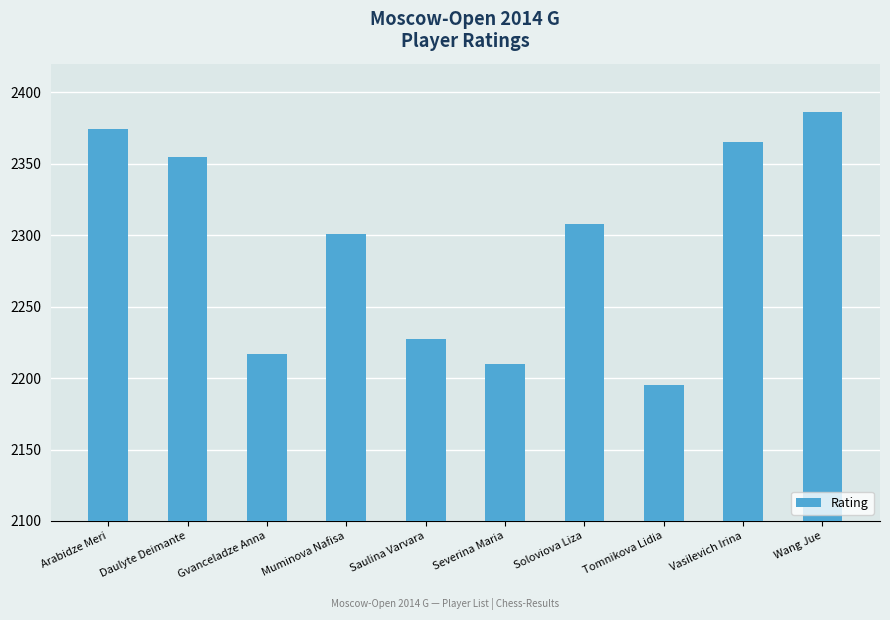

Which category has the lowest value across all series?

Tomnikova Lidia